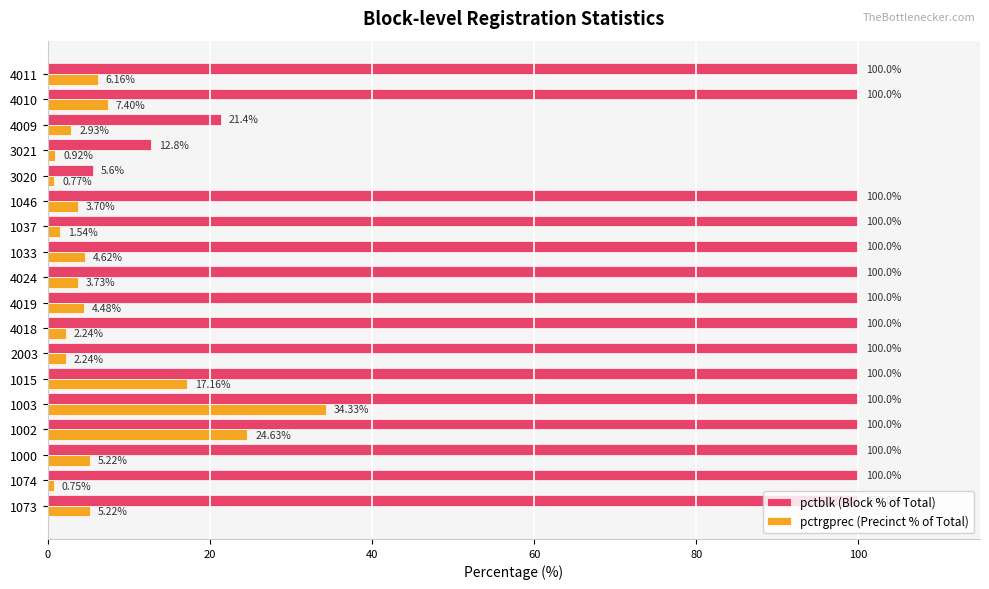

List the series in order of their overall mean, lowest first.

pctrgprec (Precinct % of Total), pctblk (Block % of Total)